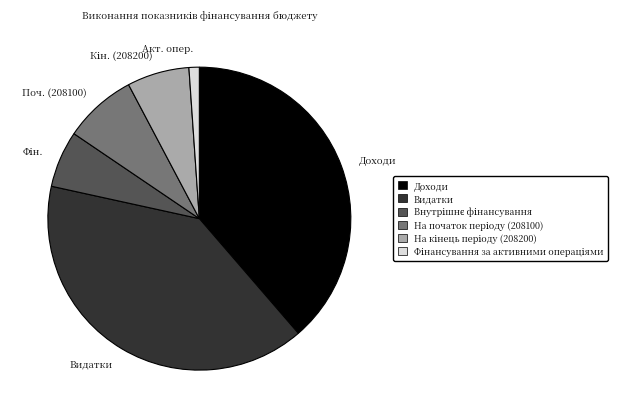

How many segments does this pie chart have?

6